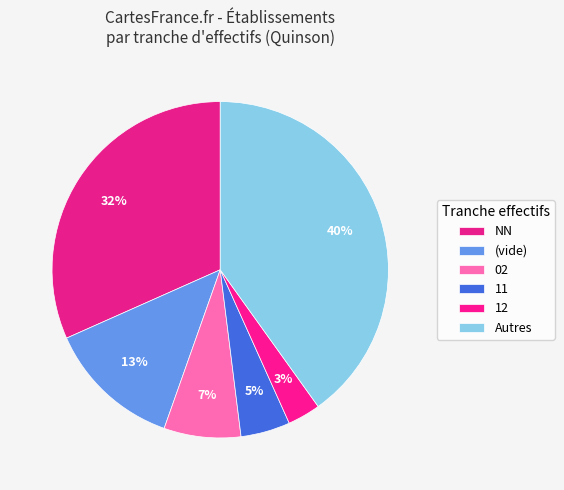

How many segments does this pie chart have?

6